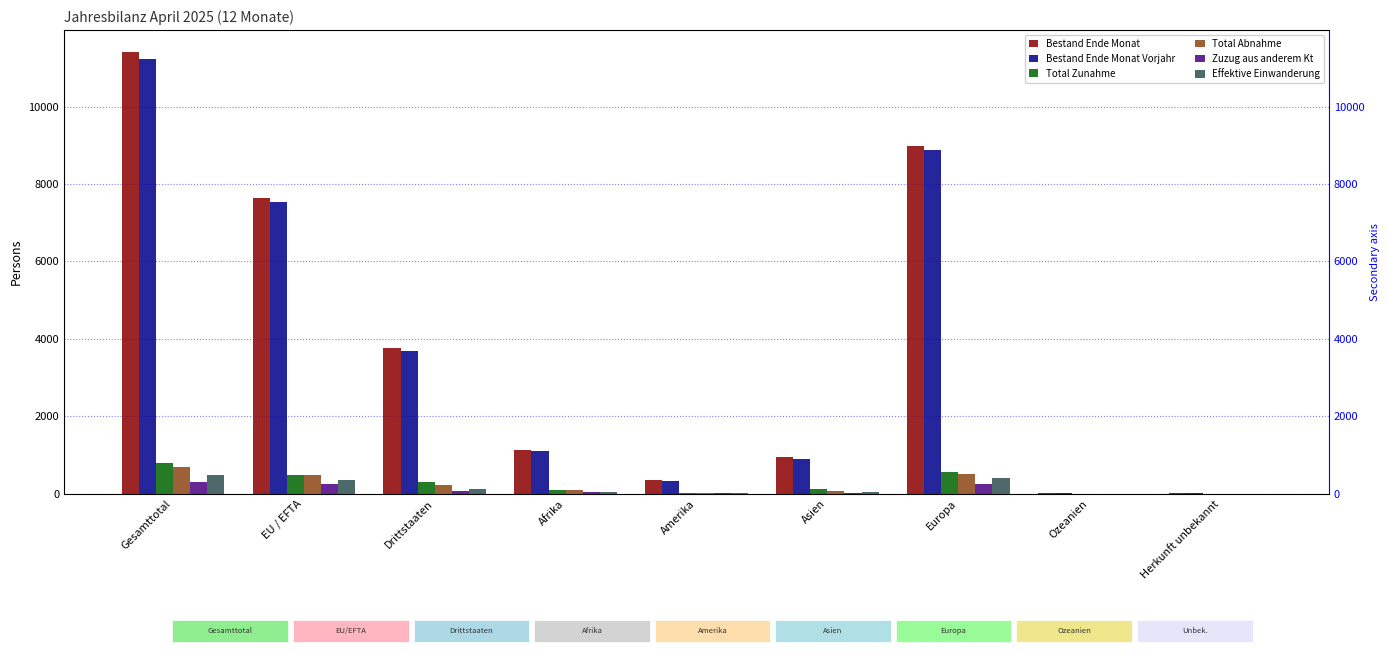

The value of Total Abnahme at EU / EFTA is 167. True or false?

False